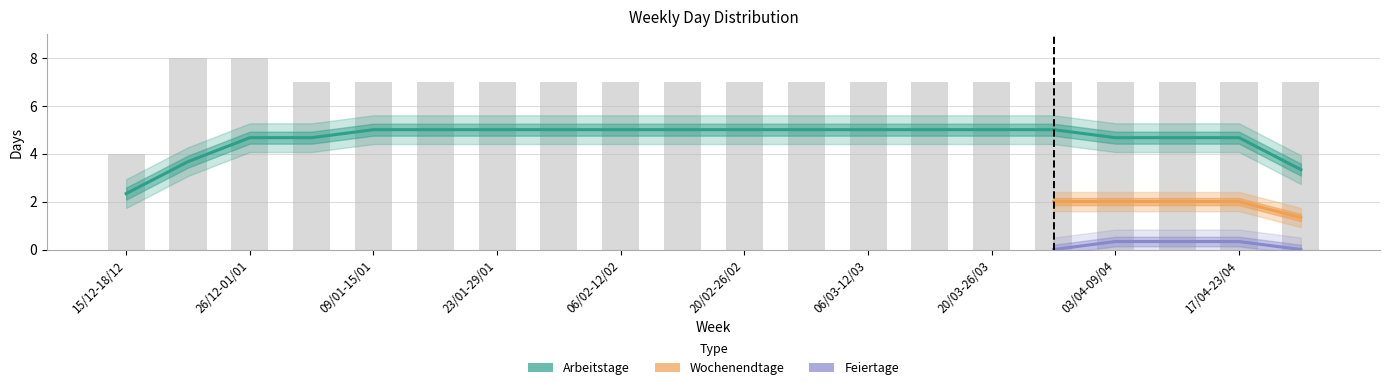

Which category has the highest value across all series?

19/12-25/12